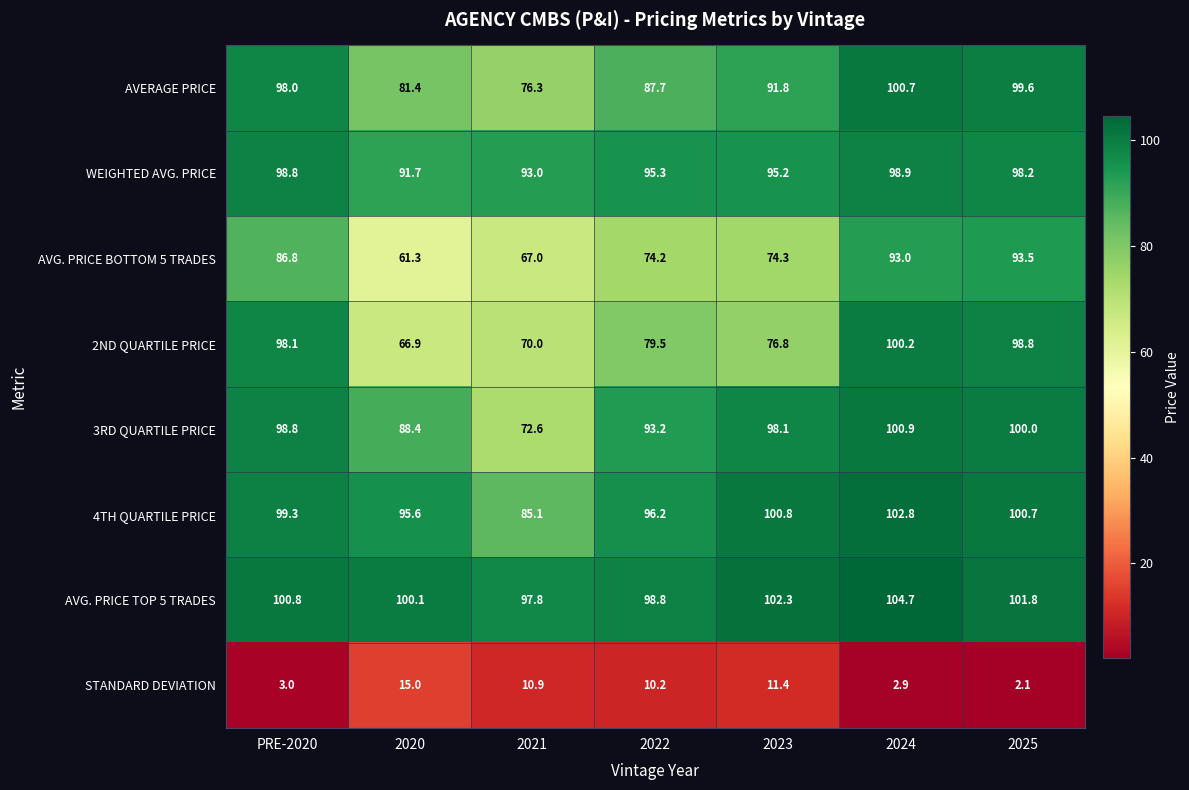

Which series has the largest range (max minus min)?

2ND QUARTILE PRICE